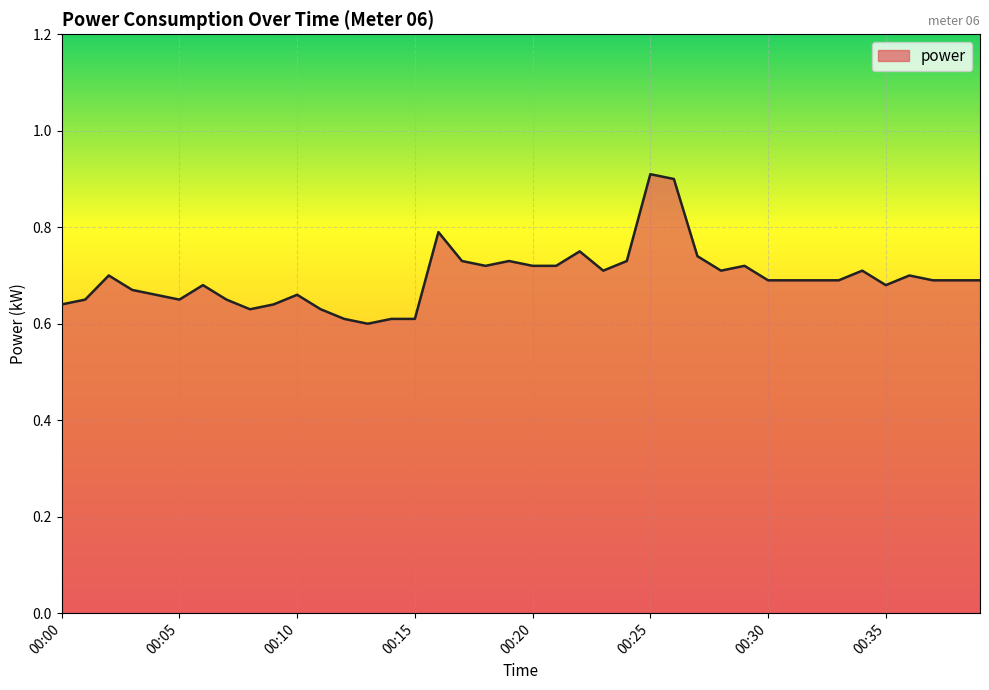

What is the maximum value shown in the chart?

0.9